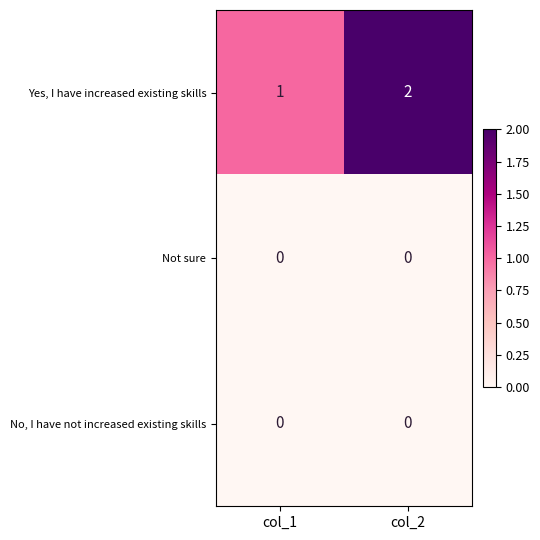

Is it true that Not sure equals 0 at col_1?

True